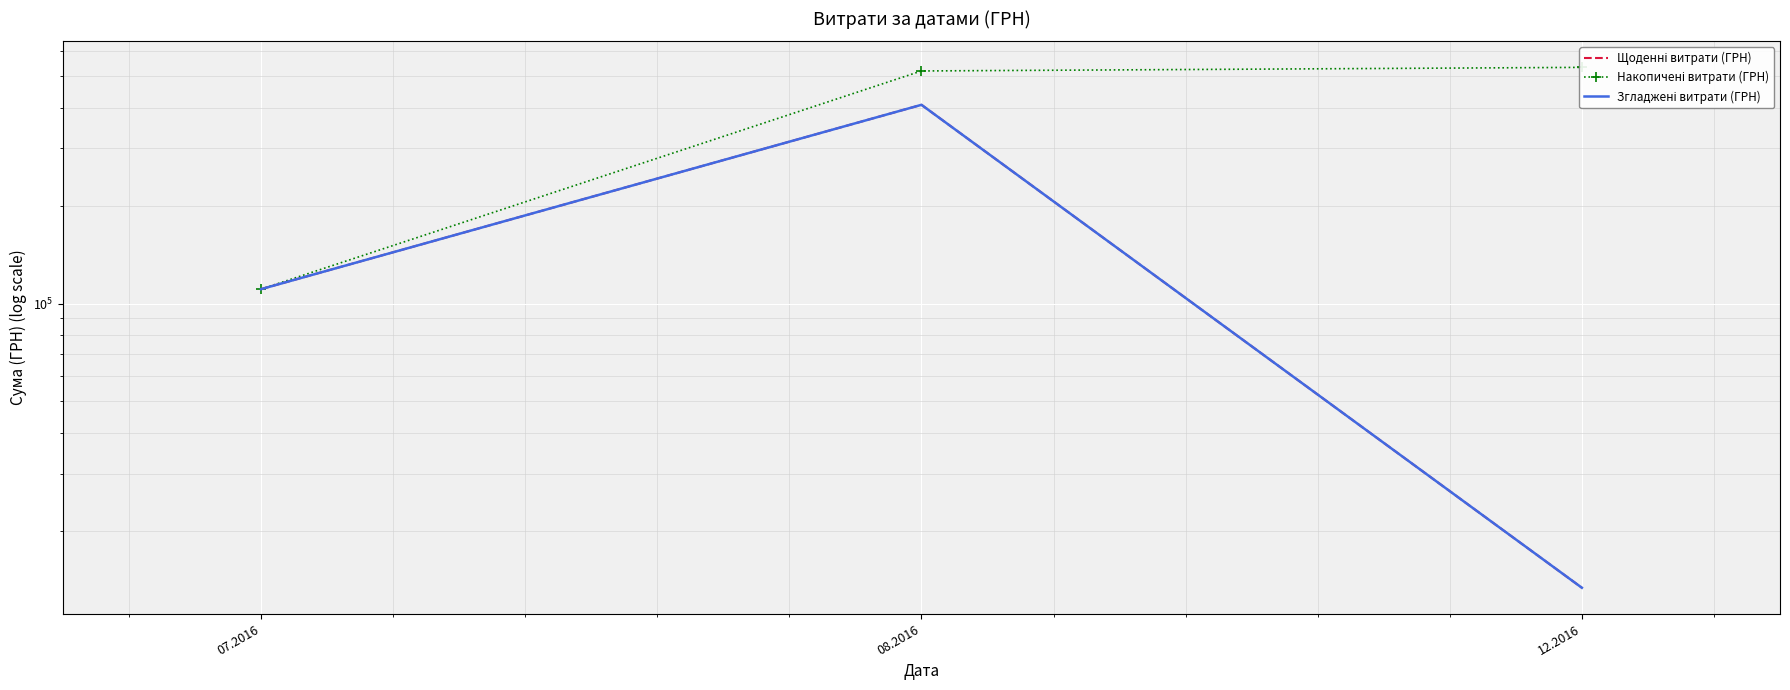

Reading right to left, transcribe all the data shown in this chart.

Щоденні витрати (ГРН): 12.2016=13360.0	08.2016=408627.1	07.2016=110757.9
Накопичені витрати (ГРН): 12.2016=532745.0	08.2016=519385.0	07.2016=110757.9
Згладжені витрати (ГРН): 12.2016=13360.0	08.2016=408627.1	07.2016=110757.9